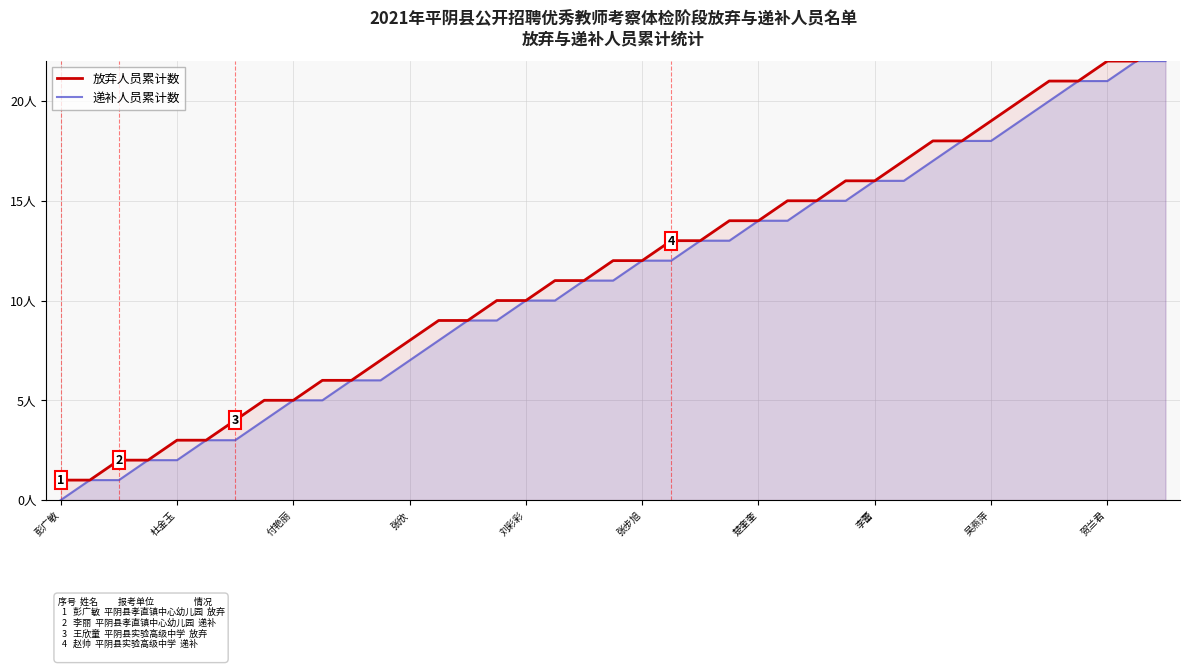

How many series are shown in this chart?

2